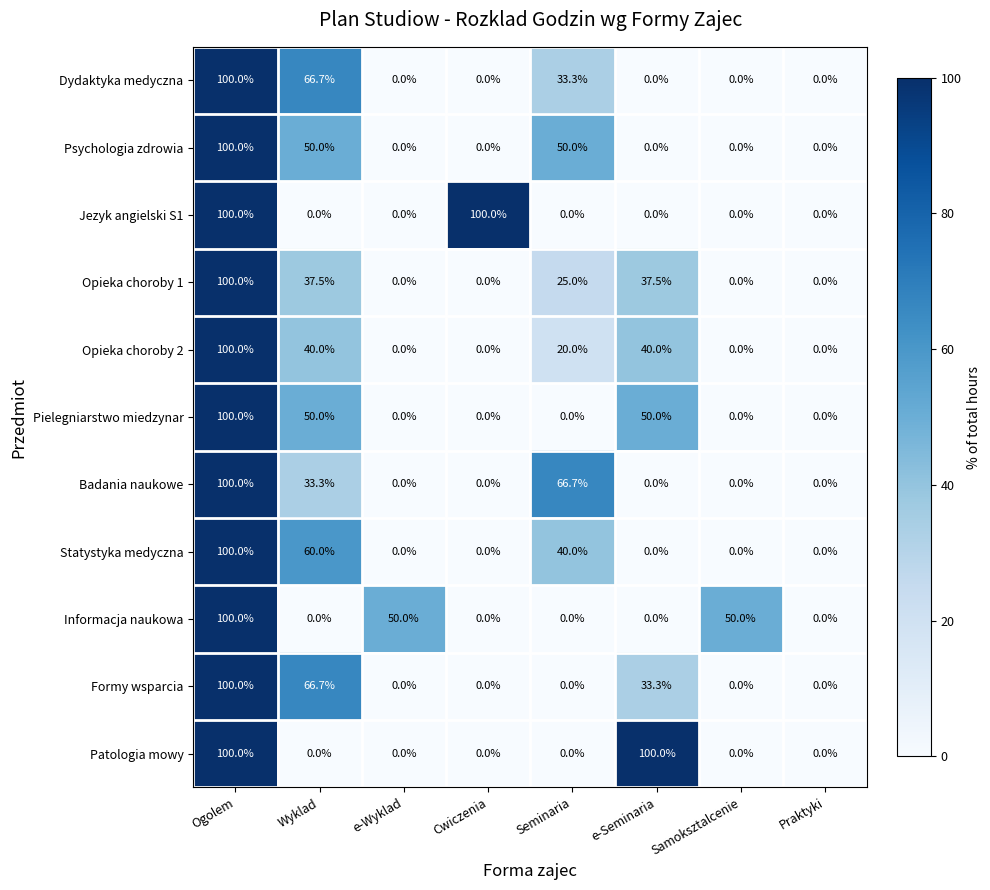

Is the value of Opieka choroby 2 at Seminaria greater than the value of Jezyk angielski S1 at e-Wyklad?

Yes